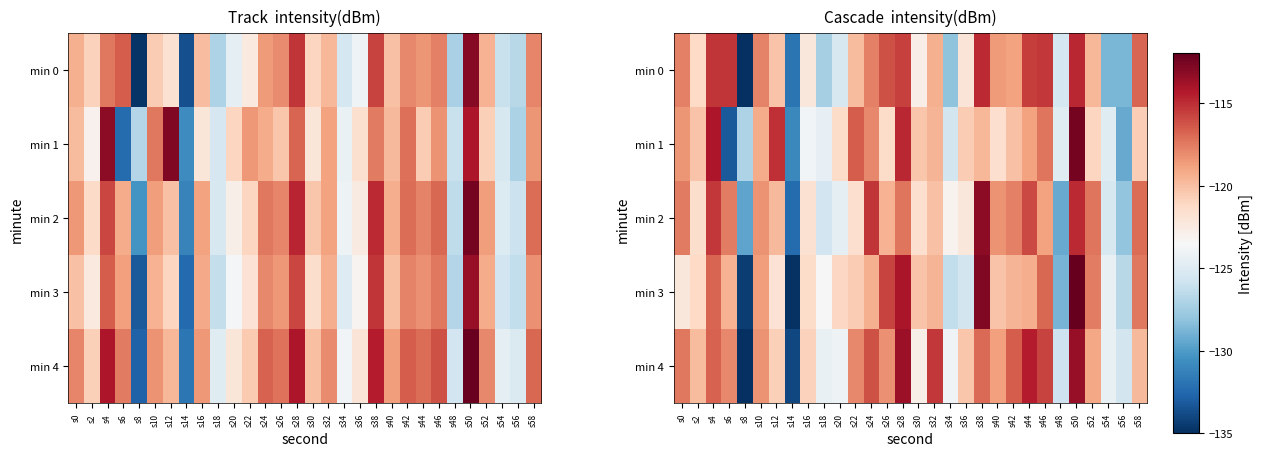

Is it true that min 1 equals -167.2 at s44?

False